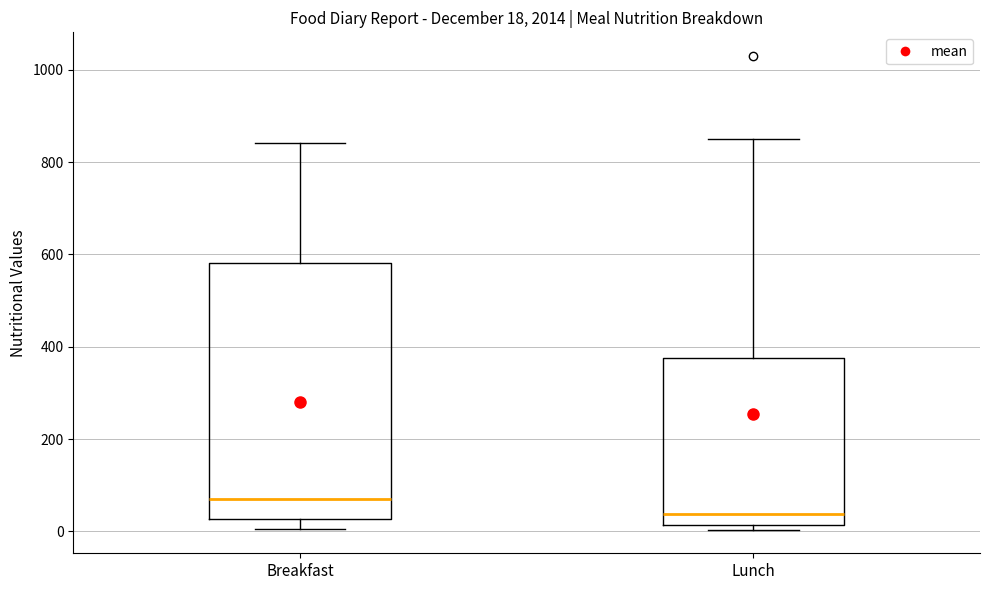

Which box's median line is the highest?

Breakfast